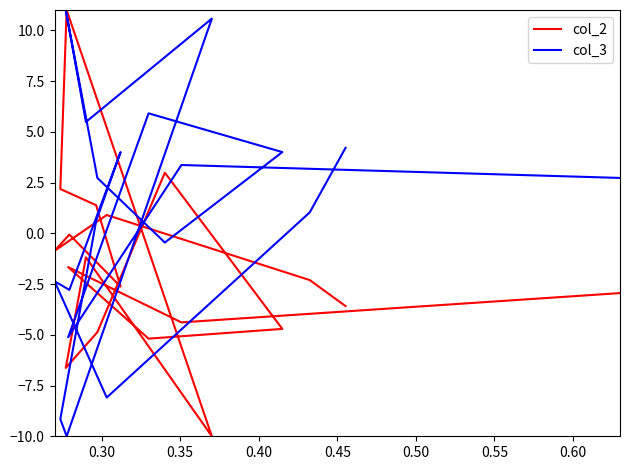

What is the difference between the second highest and second lowest values in the col_2 series?

9.6